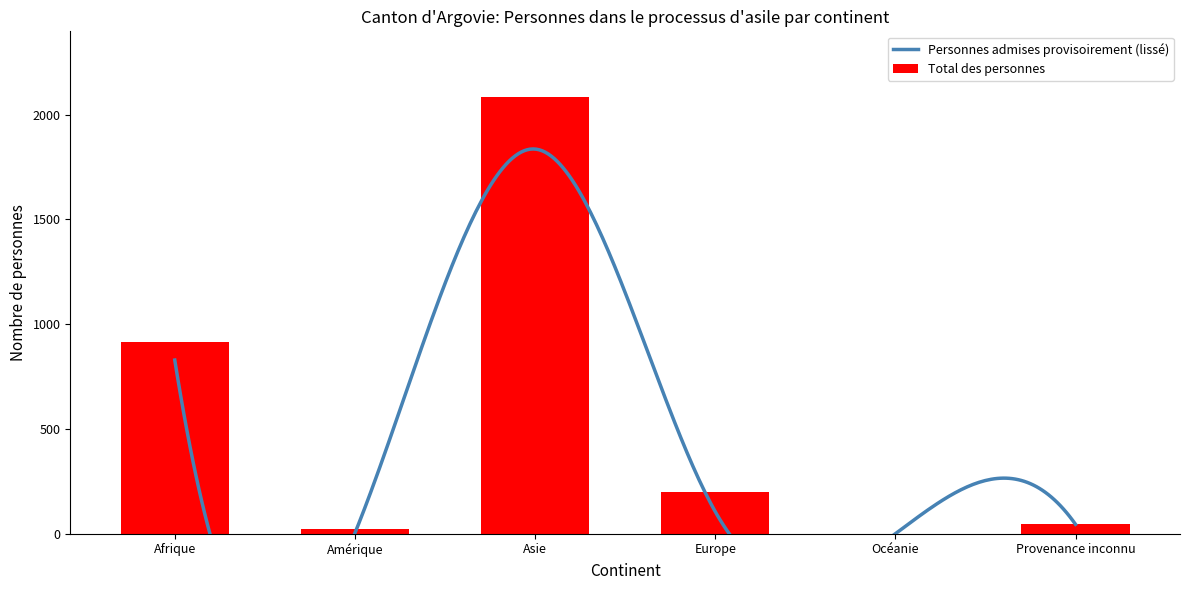

Is it true that Admissions prov. > 7 ans equals 79 at Europe?

False